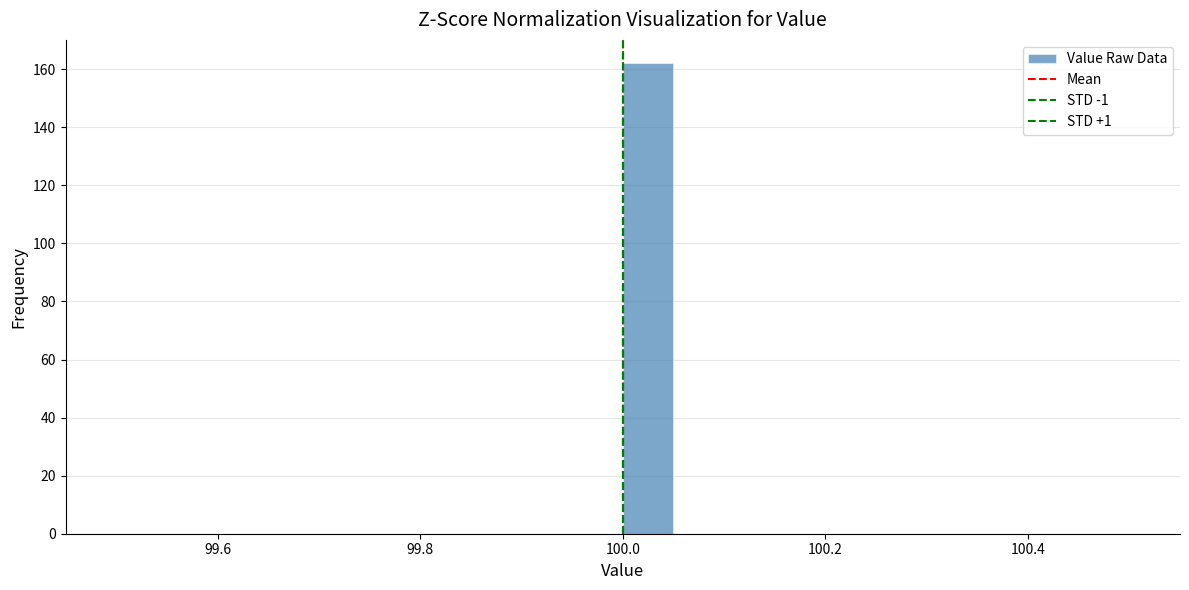

Read against the x-axis, roughly where is the centre of the tallest bar?

100.02